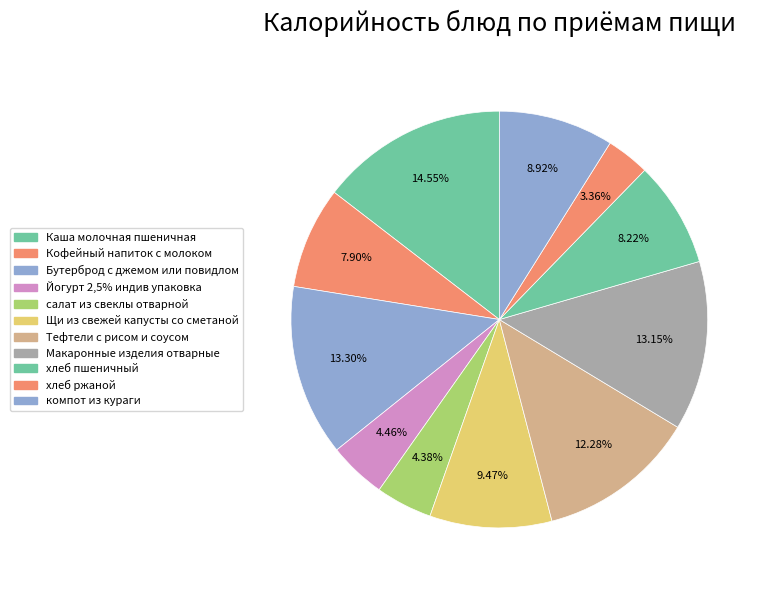

How many slices are in this pie chart?

11